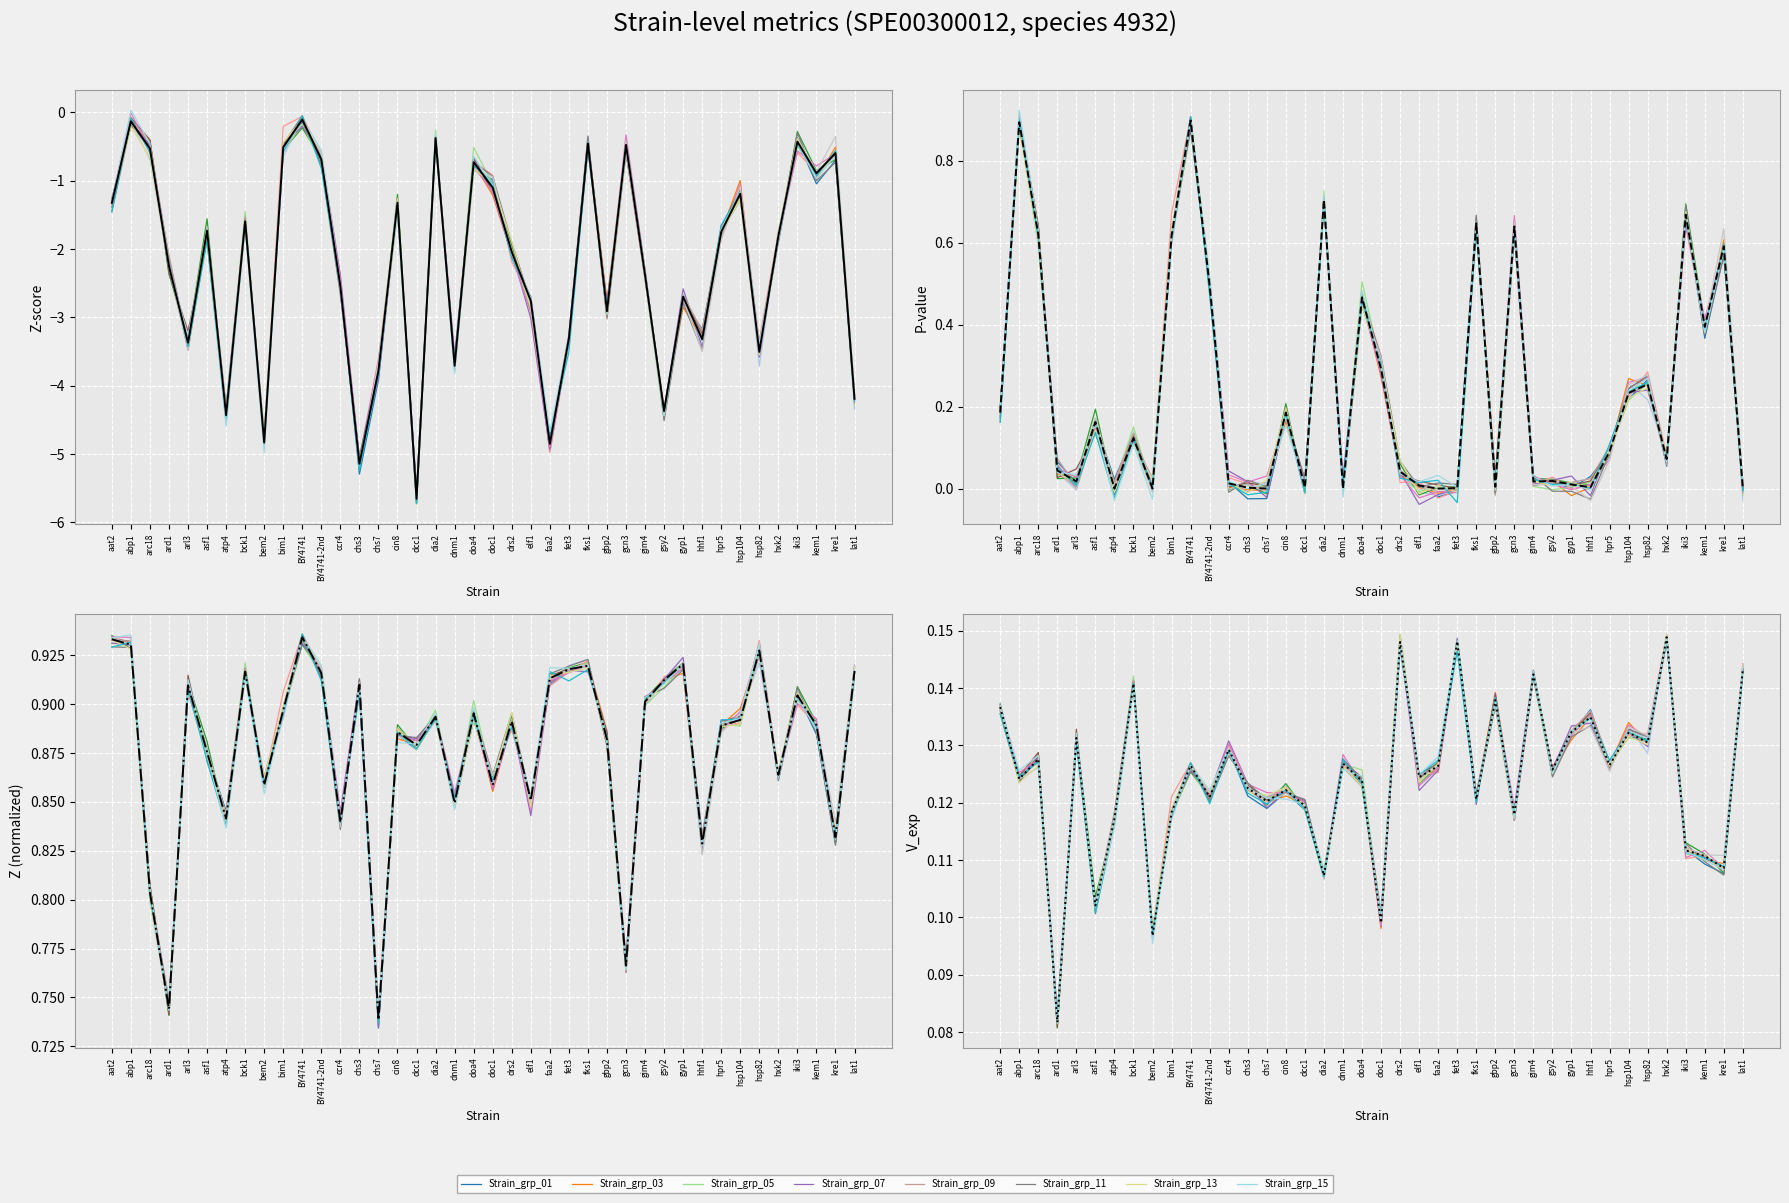

At chs3, list the series in order from largest to smallest.

z, v_exp, p_value, z_score